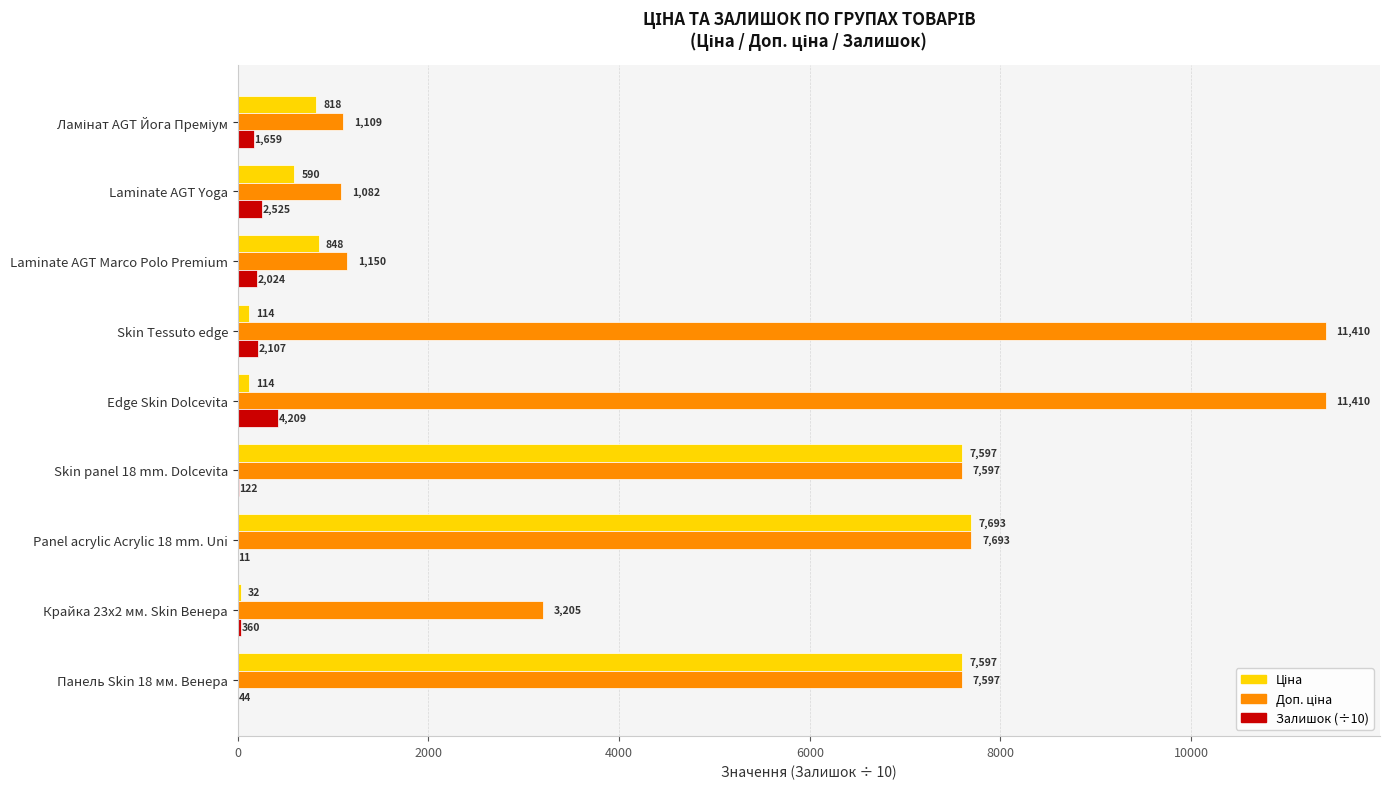

What is the maximum value shown in the chart?

11410.0